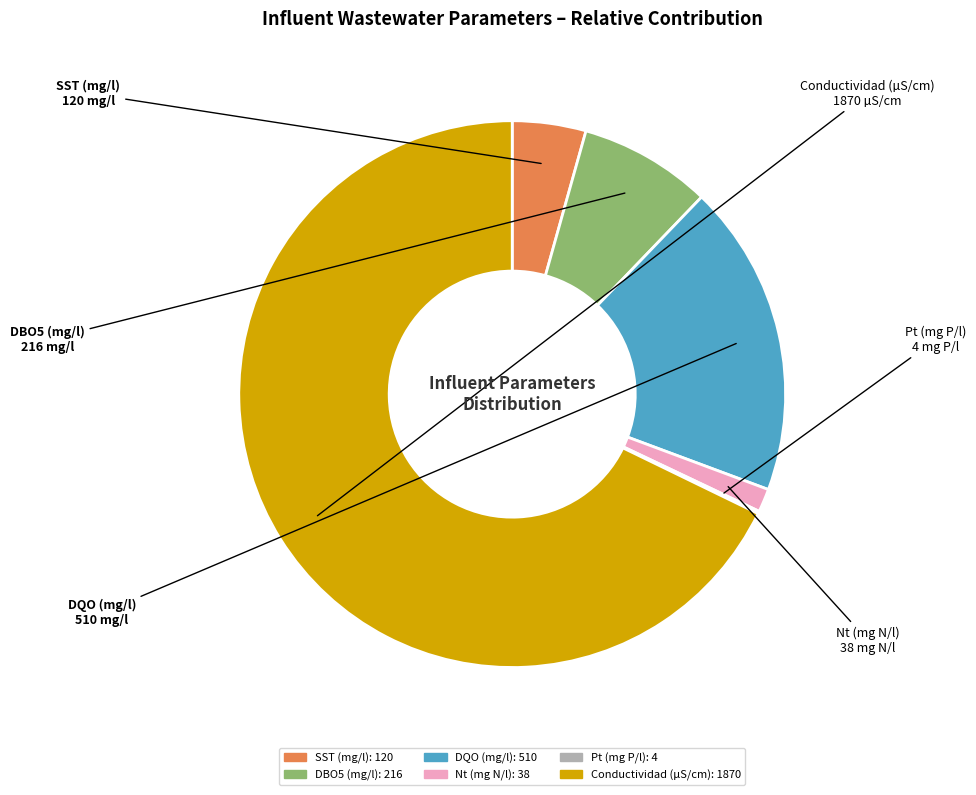

Which slice is the largest?

Conductividad (µS/cm)